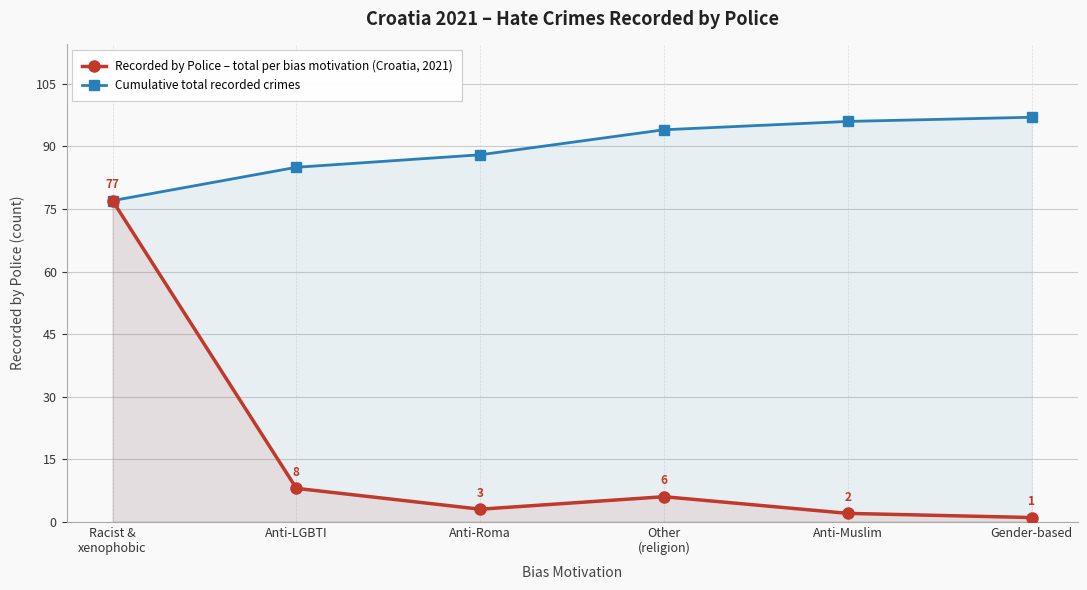

Rank the categories by Recorded by Police – total per bias motivation (Croatia, 2021) value from lowest to highest.

Gender-based, Anti-Muslim, Anti-Roma, Other
(religion), Anti-LGBTI, Racist &
xenophobic